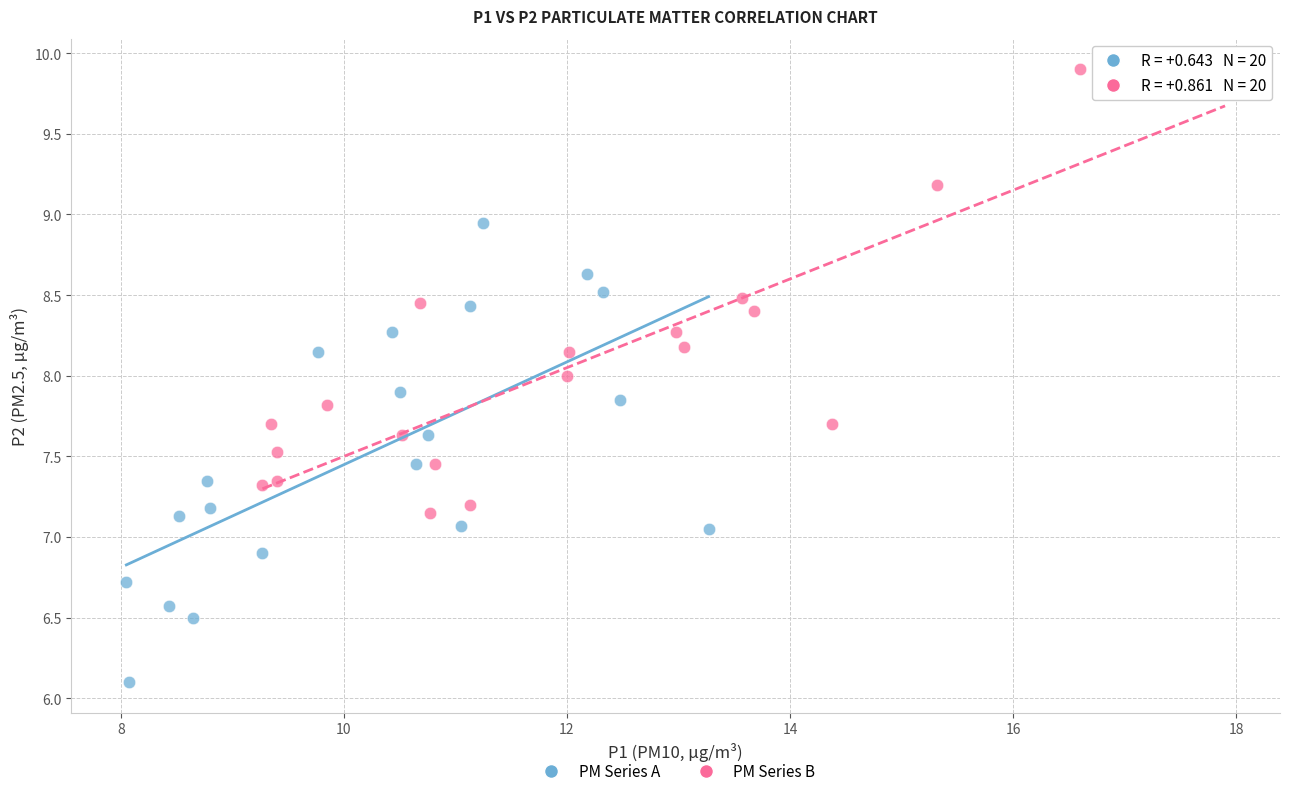

Which series reaches the minimum Y coordinate?

PM Series A